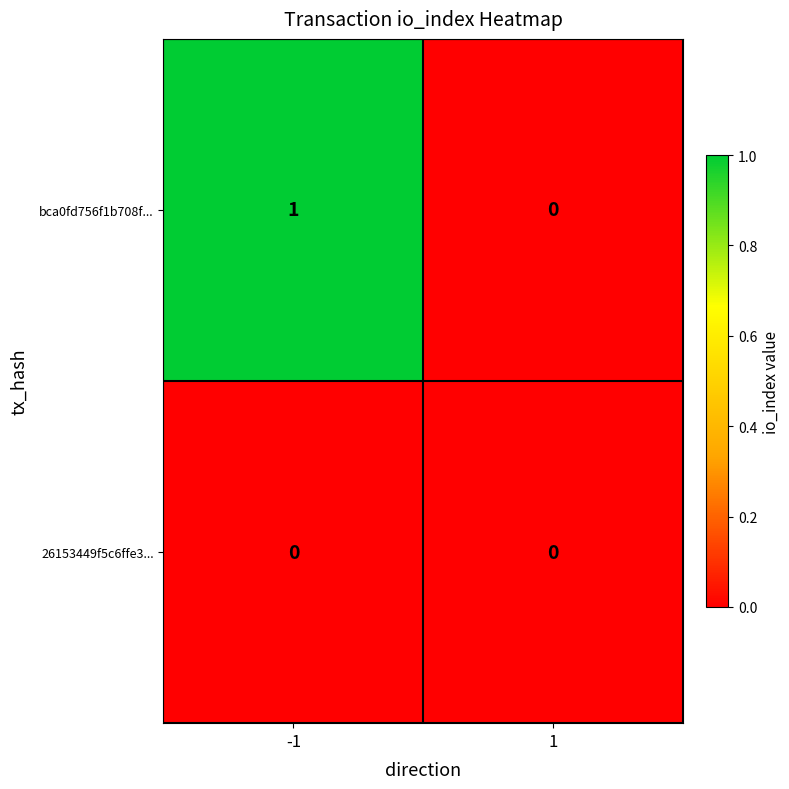

Which series has the largest range (max minus min)?

bca0fd756f1b708f...